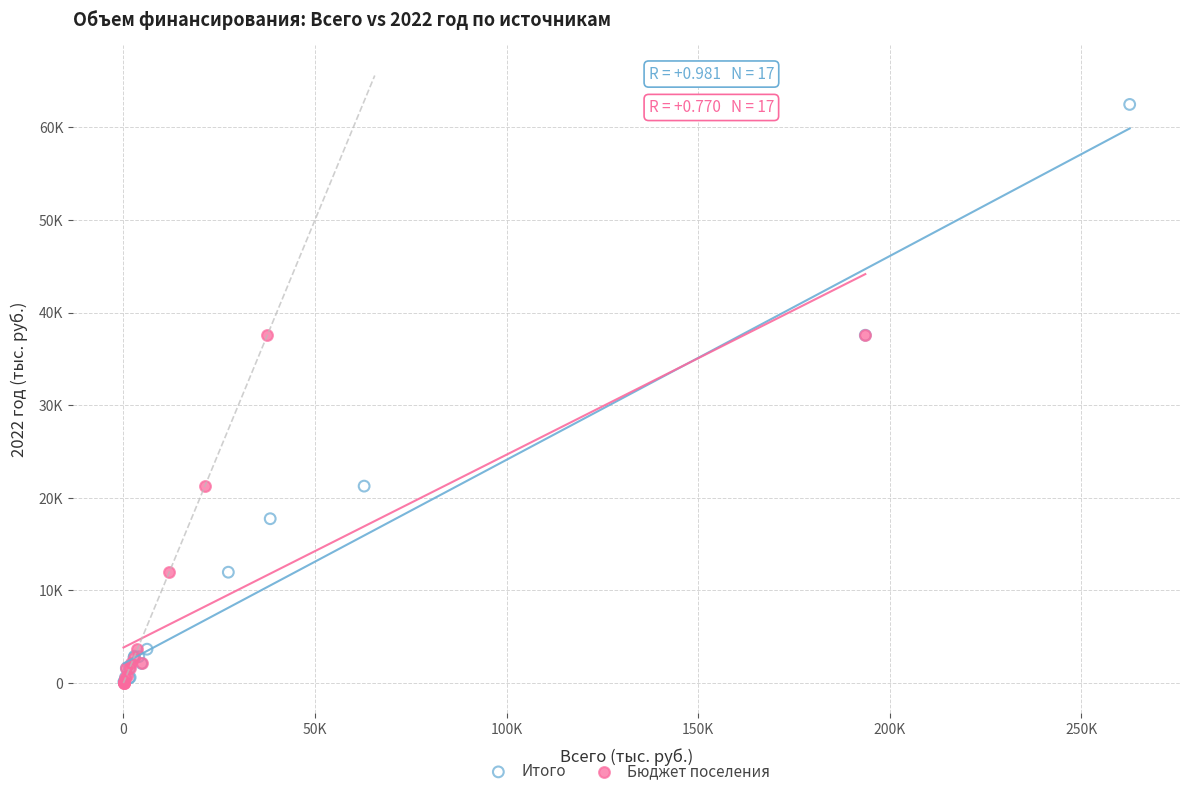

What are all the series names shown in the legend?

Итого, Бюджет поселения